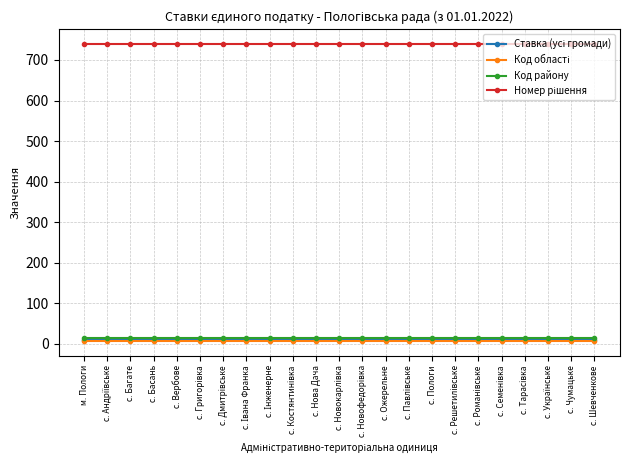

How many lines are shown in the chart?

4